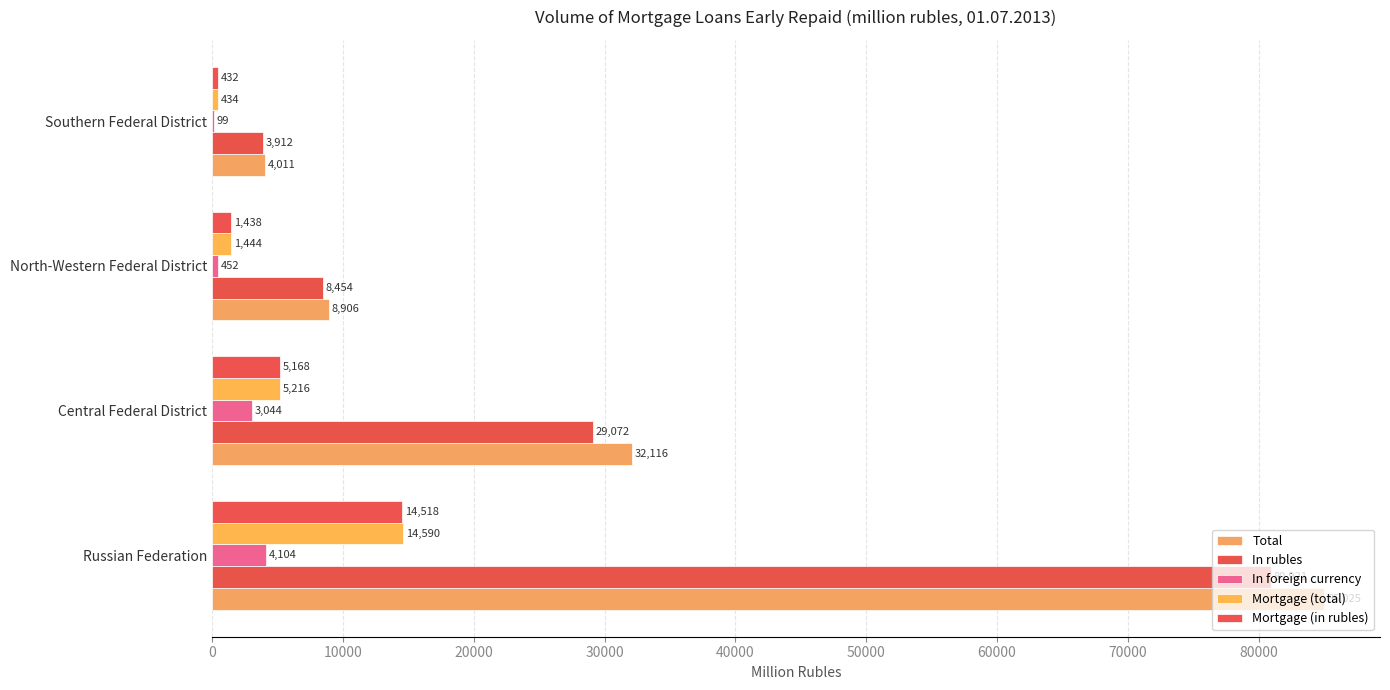

What is the difference between the maximum and minimum values in the In rubles series?

77009